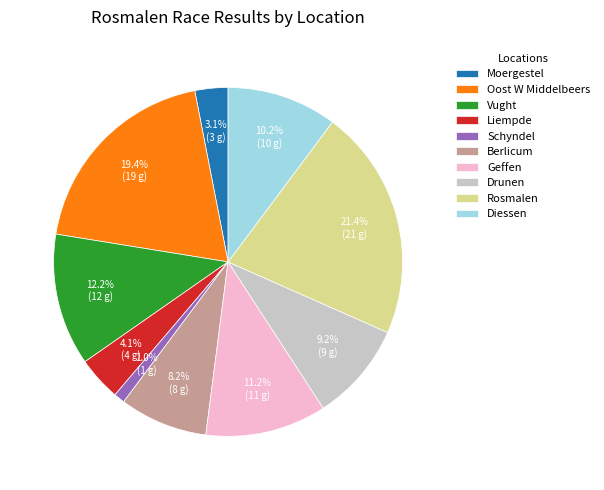

Is there any slice that represents more than half of the pie?

No